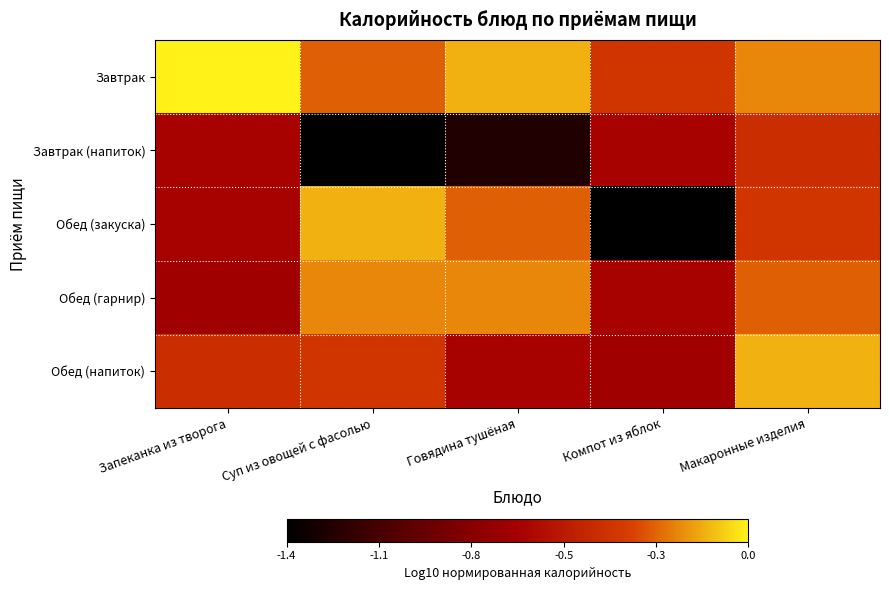

What is the total value across all series at Компот из яблок?

-3.8